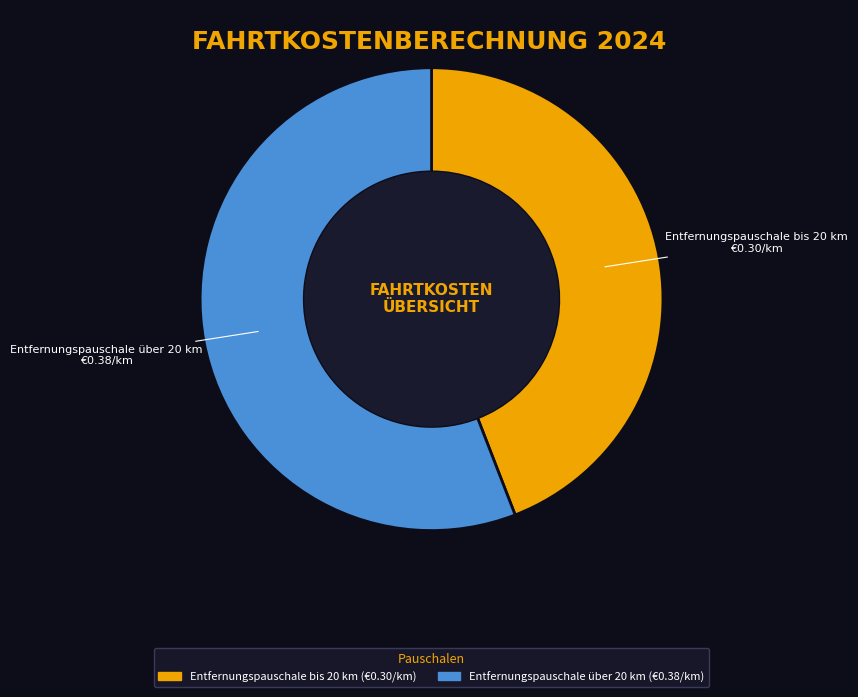

Count the number of slices in the pie.

2